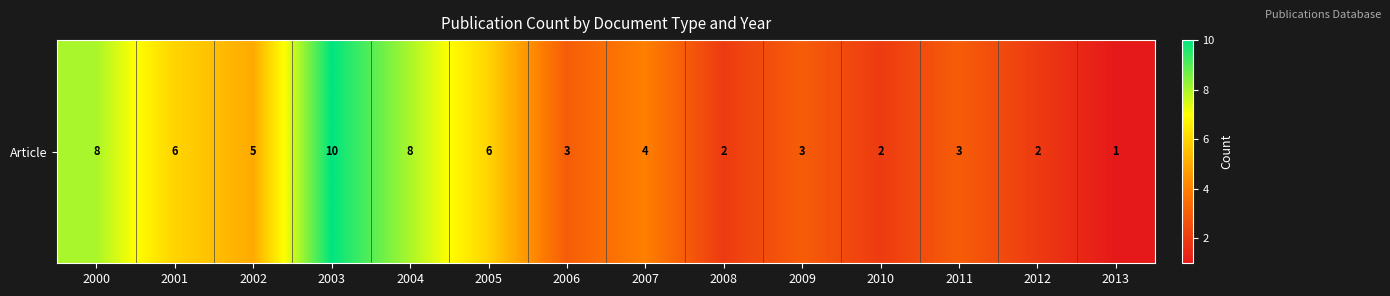

Rank the categories by value from lowest to highest.

2013, 2008, 2010, 2012, 2006, 2009, 2011, 2007, 2002, 2001, 2005, 2000, 2004, 2003